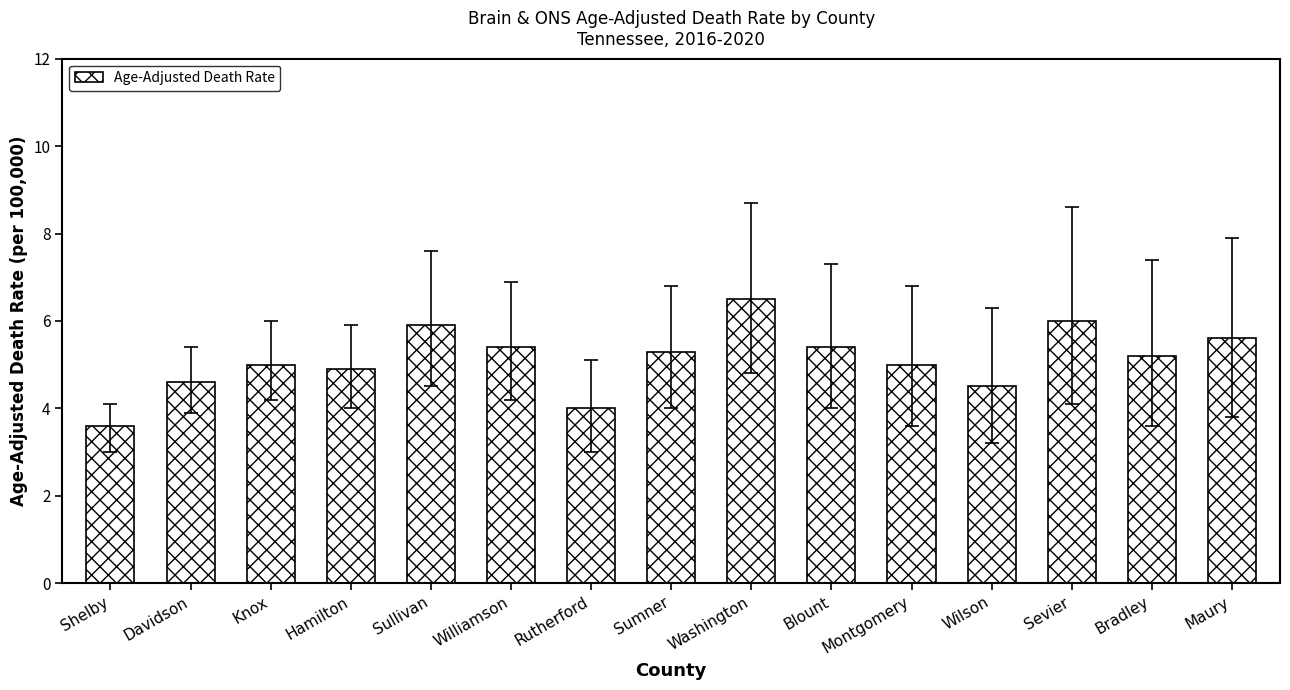

How many bars are there in total?

15